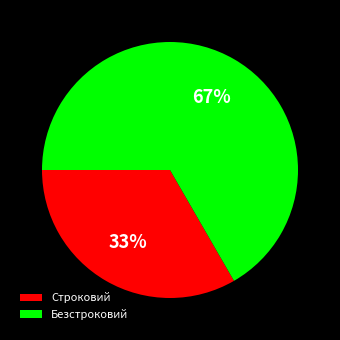

Is the sum of Строковий and Безстроковий greater than half?

Yes